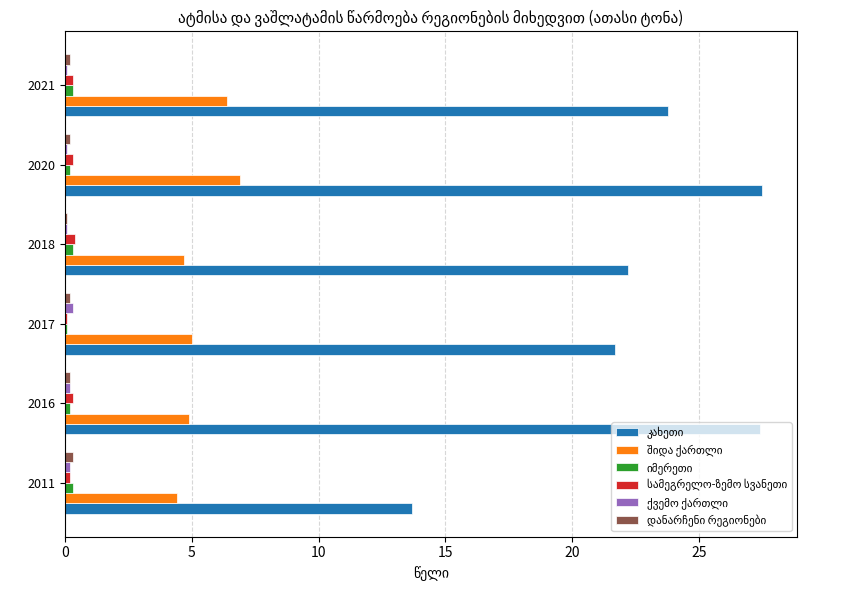

At how many categories does at least one series exceed 22?

4